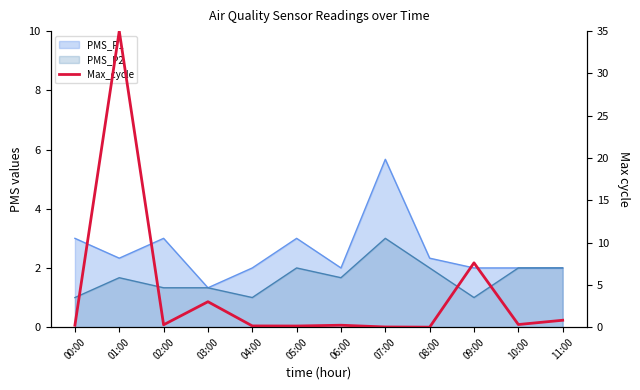

Which has a higher value, 11:00 or 06:00?

11:00